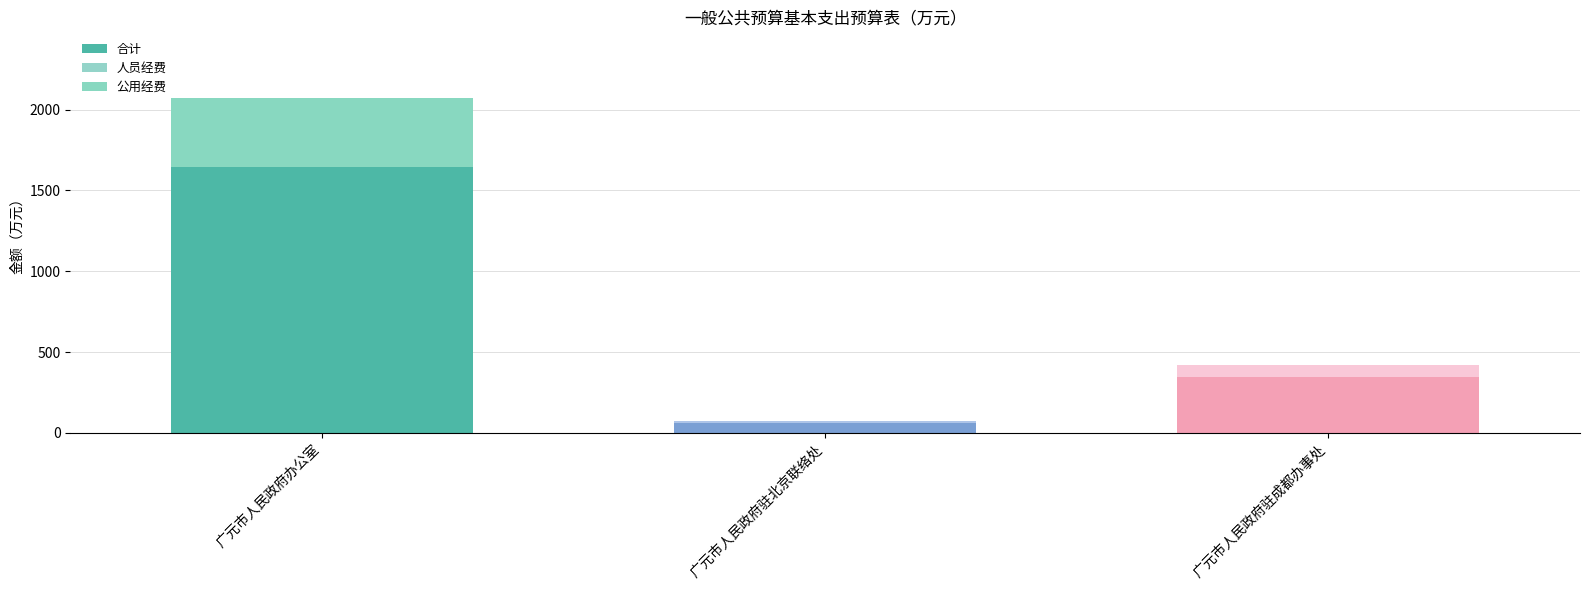

What is the sum of all 人员经费 values?

2054.7